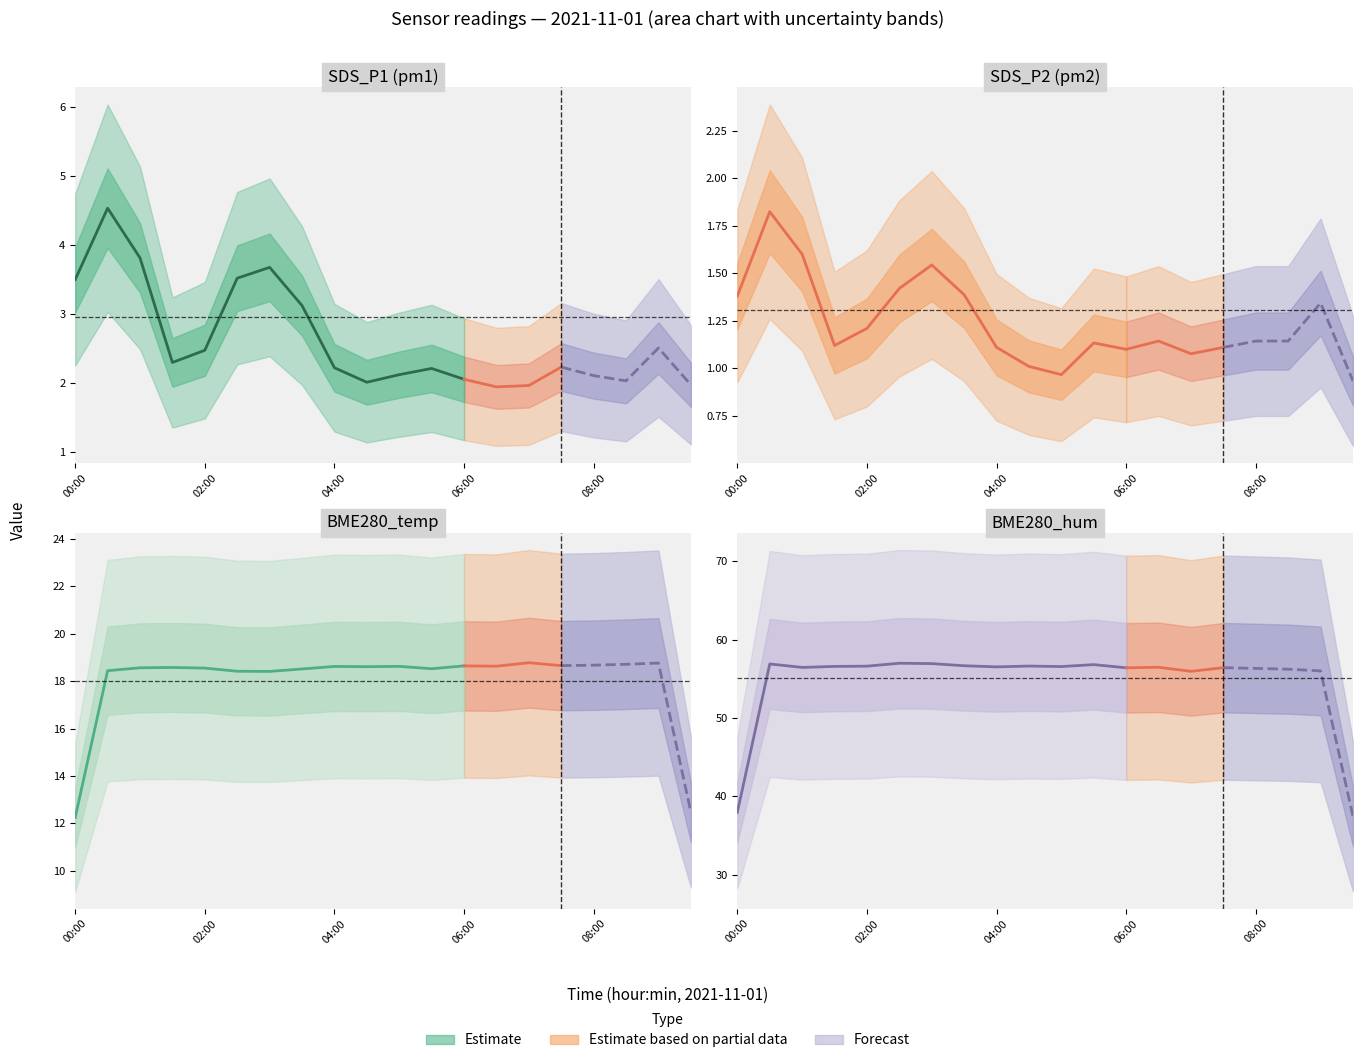

What is the sum of all BME280_temp values?

371.7